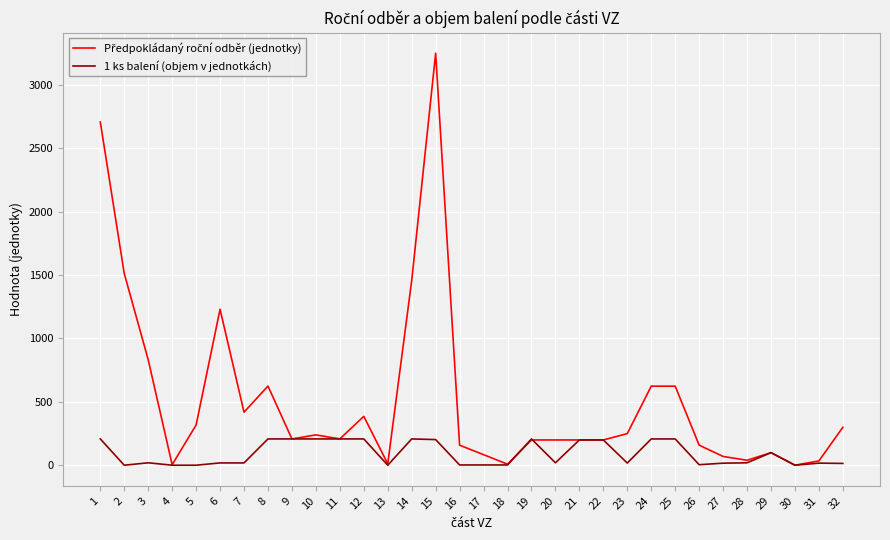

At which category is the sum across all series the highest?

15